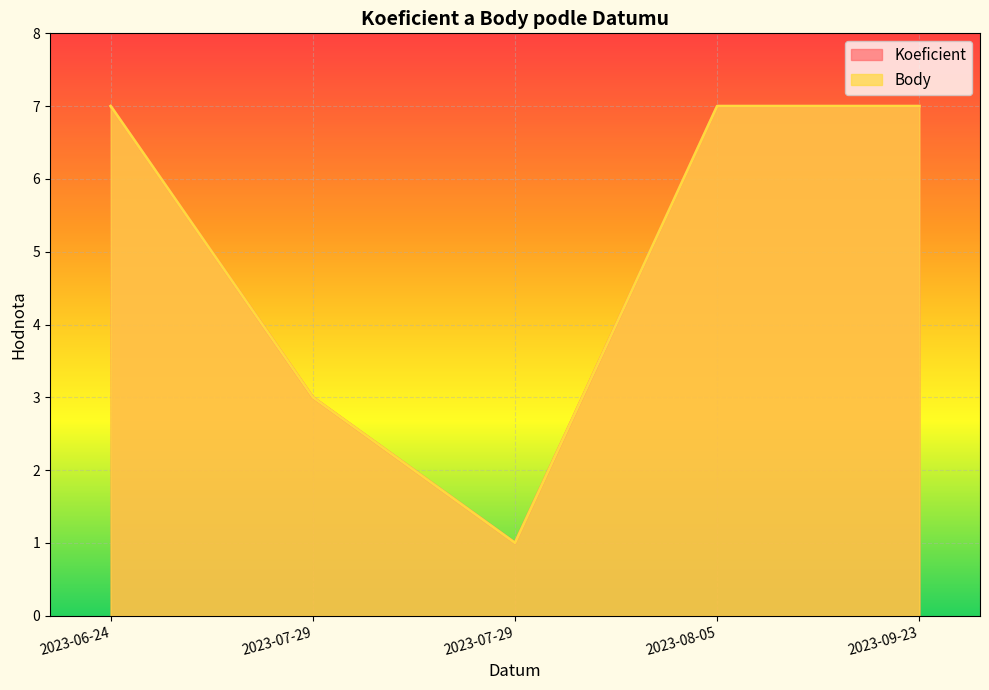

True or false: Koeficient and Body cross at least once.

False